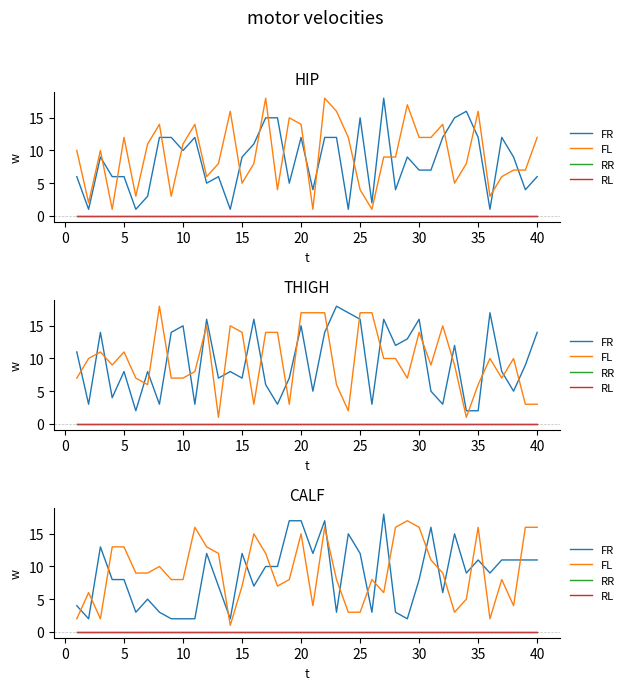

List the series in order of their peak value, highest first.

FR, FL, RR, RL